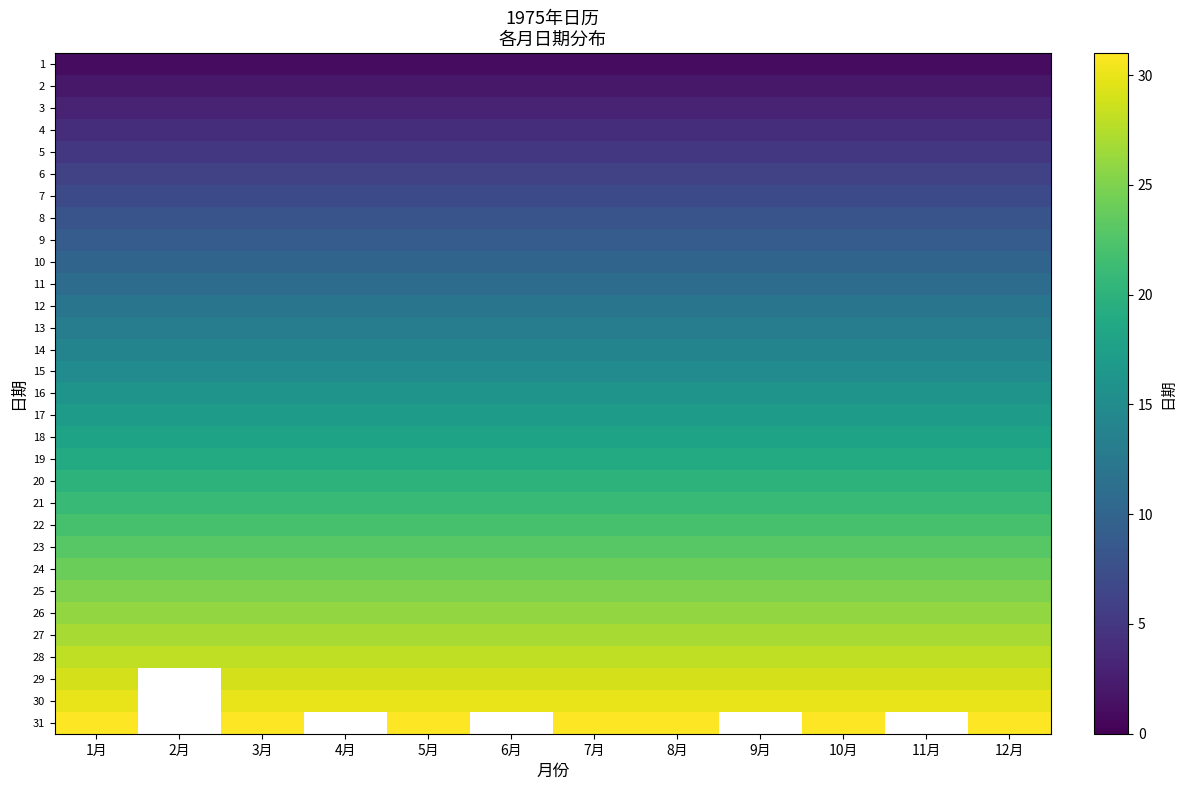

Reading right to left, list all the values displayed in this chart.

1: 12月=1	11月=1	10月=1	9月=1	8月=1	7月=1	6月=1	5月=1	4月=1	3月=1	2月=1	1月=1
2: 12月=2	11月=2	10月=2	9月=2	8月=2	7月=2	6月=2	5月=2	4月=2	3月=2	2月=2	1月=2
3: 12月=3	11月=3	10月=3	9月=3	8月=3	7月=3	6月=3	5月=3	4月=3	3月=3	2月=3	1月=3
4: 12月=4	11月=4	10月=4	9月=4	8月=4	7月=4	6月=4	5月=4	4月=4	3月=4	2月=4	1月=4
5: 12月=5	11月=5	10月=5	9月=5	8月=5	7月=5	6月=5	5月=5	4月=5	3月=5	2月=5	1月=5
6: 12月=6	11月=6	10月=6	9月=6	8月=6	7月=6	6月=6	5月=6	4月=6	3月=6	2月=6	1月=6
7: 12月=7	11月=7	10月=7	9月=7	8月=7	7月=7	6月=7	5月=7	4月=7	3月=7	2月=7	1月=7
8: 12月=8	11月=8	10月=8	9月=8	8月=8	7月=8	6月=8	5月=8	4月=8	3月=8	2月=8	1月=8
9: 12月=9	11月=9	10月=9	9月=9	8月=9	7月=9	6月=9	5月=9	4月=9	3月=9	2月=9	1月=9
10: 12月=10	11月=10	10月=10	9月=10	8月=10	7月=10	6月=10	5月=10	4月=10	3月=10	2月=10	1月=10
11: 12月=11	11月=11	10月=11	9月=11	8月=11	7月=11	6月=11	5月=11	4月=11	3月=11	2月=11	1月=11
12: 12月=12	11月=12	10月=12	9月=12	8月=12	7月=12	6月=12	5月=12	4月=12	3月=12	2月=12	1月=12
13: 12月=13	11月=13	10月=13	9月=13	8月=13	7月=13	6月=13	5月=13	4月=13	3月=13	2月=13	1月=13
14: 12月=14	11月=14	10月=14	9月=14	8月=14	7月=14	6月=14	5月=14	4月=14	3月=14	2月=14	1月=14
15: 12月=15	11月=15	10月=15	9月=15	8月=15	7月=15	6月=15	5月=15	4月=15	3月=15	2月=15	1月=15
16: 12月=16	11月=16	10月=16	9月=16	8月=16	7月=16	6月=16	5月=16	4月=16	3月=16	2月=16	1月=16
17: 12月=17	11月=17	10月=17	9月=17	8月=17	7月=17	6月=17	5月=17	4月=17	3月=17	2月=17	1月=17
18: 12月=18	11月=18	10月=18	9月=18	8月=18	7月=18	6月=18	5月=18	4月=18	3月=18	2月=18	1月=18
19: 12月=19	11月=19	10月=19	9月=19	8月=19	7月=19	6月=19	5月=19	4月=19	3月=19	2月=19	1月=19
20: 12月=20	11月=20	10月=20	9月=20	8月=20	7月=20	6月=20	5月=20	4月=20	3月=20	2月=20	1月=20
21: 12月=21	11月=21	10月=21	9月=21	8月=21	7月=21	6月=21	5月=21	4月=21	3月=21	2月=21	1月=21
22: 12月=22	11月=22	10月=22	9月=22	8月=22	7月=22	6月=22	5月=22	4月=22	3月=22	2月=22	1月=22
23: 12月=23	11月=23	10月=23	9月=23	8月=23	7月=23	6月=23	5月=23	4月=23	3月=23	2月=23	1月=23
24: 12月=24	11月=24	10月=24	9月=24	8月=24	7月=24	6月=24	5月=24	4月=24	3月=24	2月=24	1月=24
25: 12月=25	11月=25	10月=25	9月=25	8月=25	7月=25	6月=25	5月=25	4月=25	3月=25	2月=25	1月=25
26: 12月=26	11月=26	10月=26	9月=26	8月=26	7月=26	6月=26	5月=26	4月=26	3月=26	2月=26	1月=26
27: 12月=27	11月=27	10月=27	9月=27	8月=27	7月=27	6月=27	5月=27	4月=27	3月=27	2月=27	1月=27
28: 12月=28	11月=28	10月=28	9月=28	8月=28	7月=28	6月=28	5月=28	4月=28	3月=28	2月=28	1月=28
29: 12月=29	11月=29	10月=29	9月=29	8月=29	7月=29	6月=29	5月=29	4月=29	3月=29	2月=0	1月=29
30: 12月=30	11月=30	10月=30	9月=30	8月=30	7月=30	6月=30	5月=30	4月=30	3月=30	2月=0	1月=30
31: 12月=31	11月=0	10月=31	9月=0	8月=31	7月=31	6月=0	5月=31	4月=0	3月=31	2月=0	1月=31